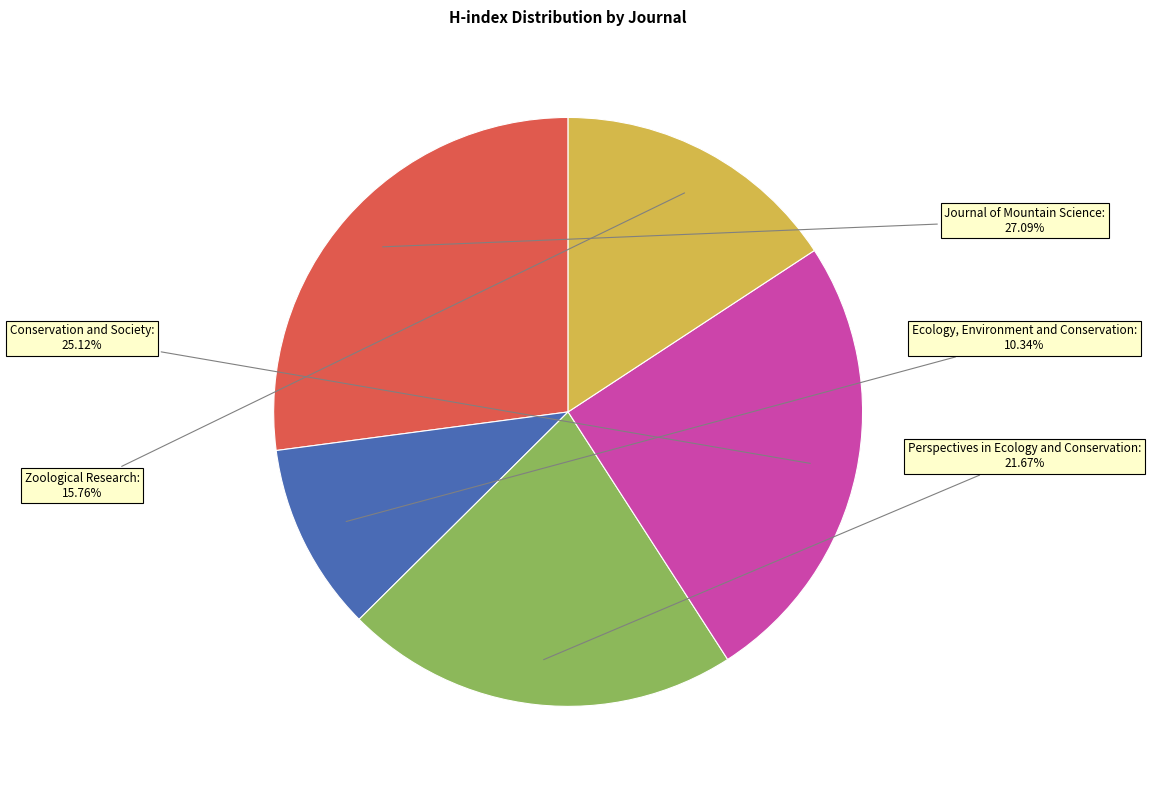

Do Zoological Research and Ecology, Environment and Conservation together represent more than half of the pie?

No